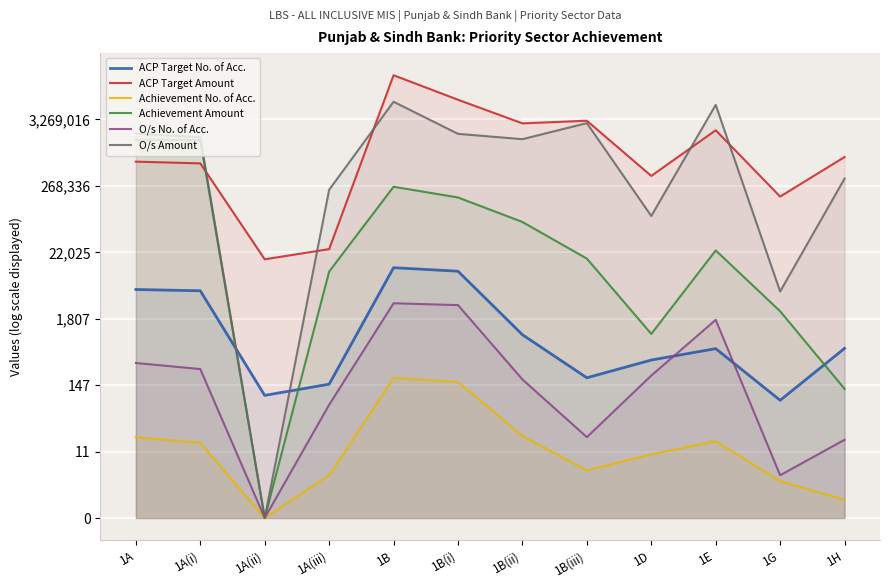

True or false: ACP Target Amount and Achievement No. of Acc. cross at least once.

False